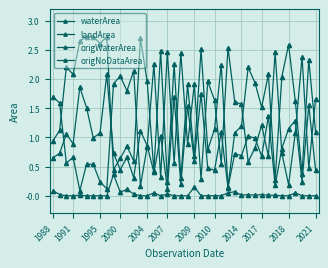

Is this an area chart (filled region under the line)?

No